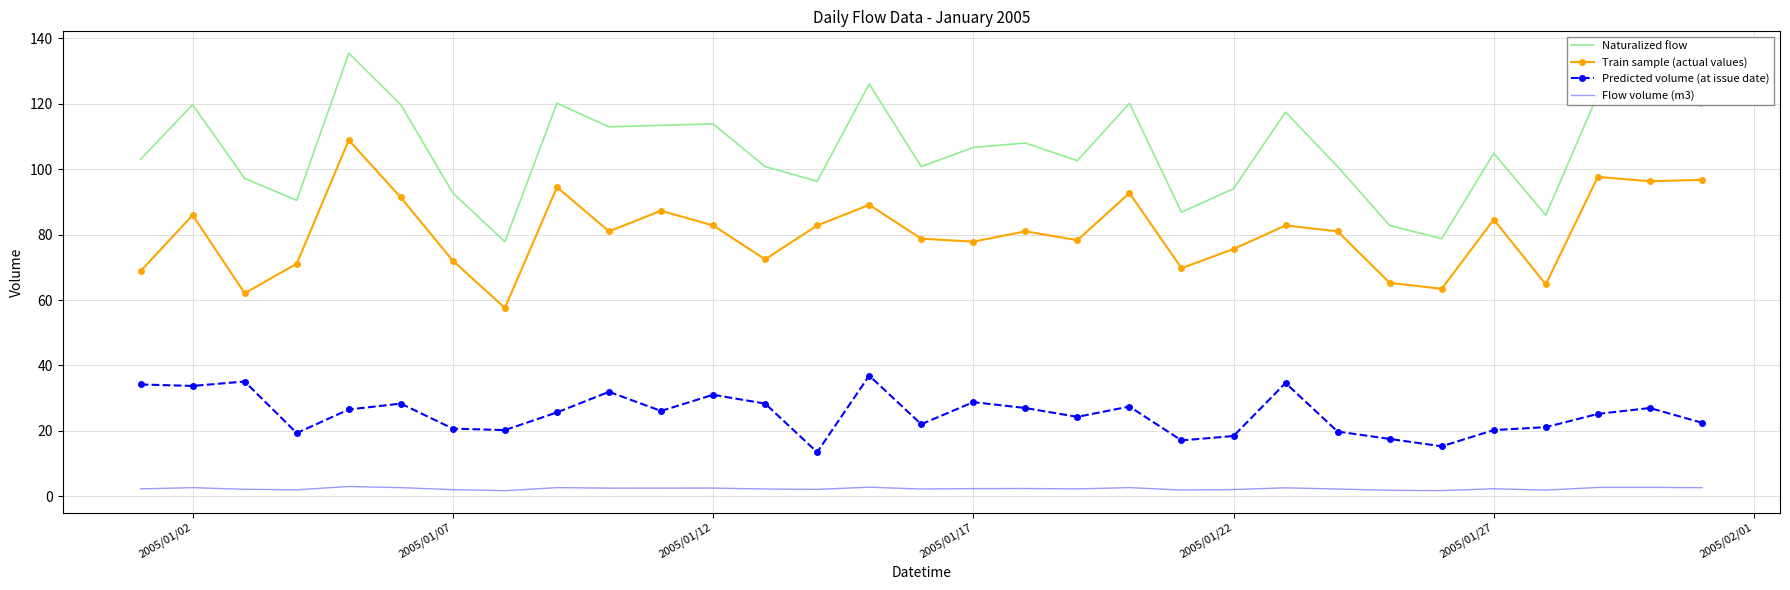

Which series has the largest total across all categories?

Naturalized flow